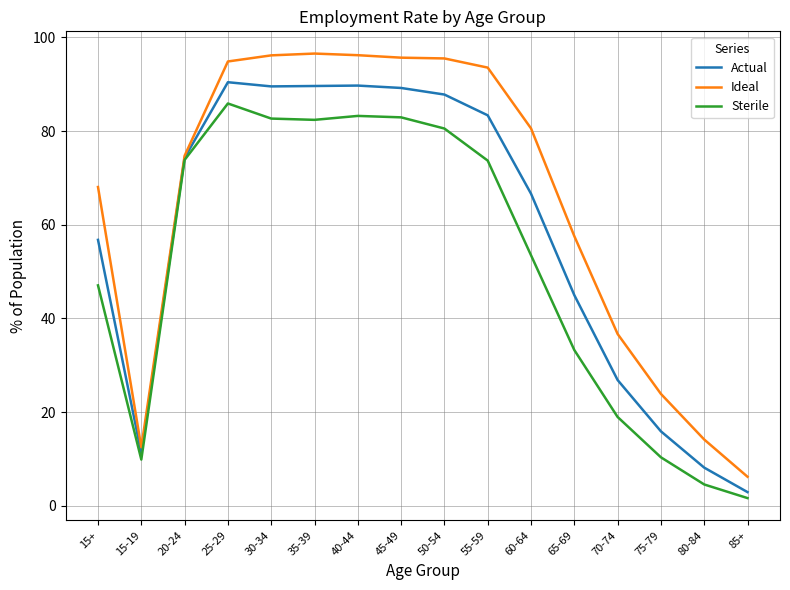

Is the value of Actual at 65-69 greater than the value of Ideal at 55-59?

No